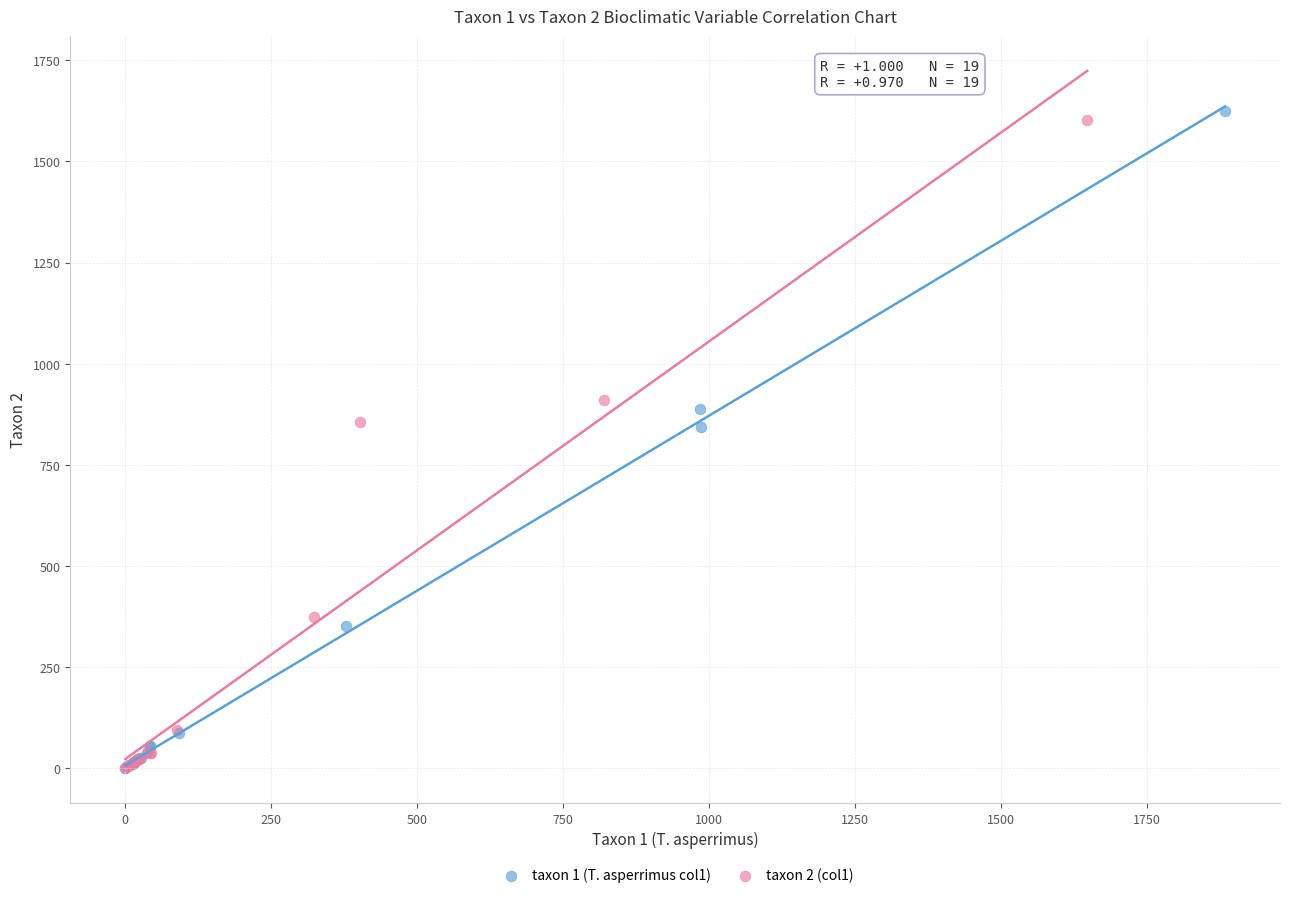

Which series has the widest spread of Y values?

taxon 1 (T. asperrimus col1)